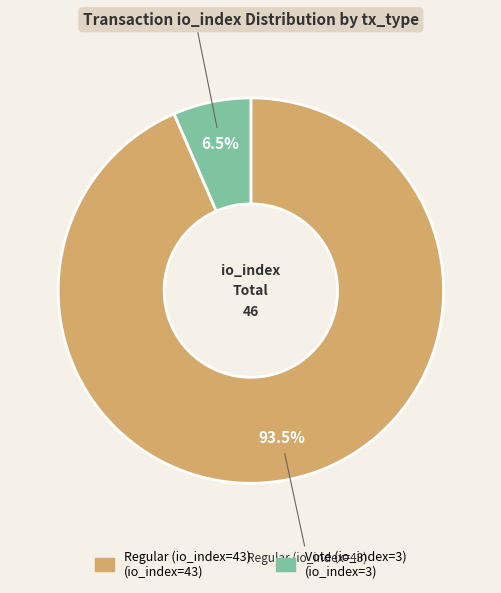

Combined, what portion of the pie is Vote (io_index=3) and Regular (io_index=43)?

100.0%